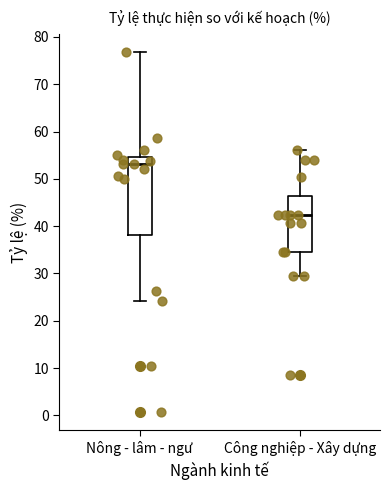

Reading left to right, transcribe this box plot: for each box, give where its median line is, the range the box spans, and where its two whiskers end, as read against the y-axis. The values are not printed on the chart, so give them approximately, as read against the axis.

Nông - lâm - ngư: median 53, box 38 to 55, whiskers 24 to 77
Công nghiệp - Xây dựng: median 42, box 35 to 46, whiskers 29 to 56